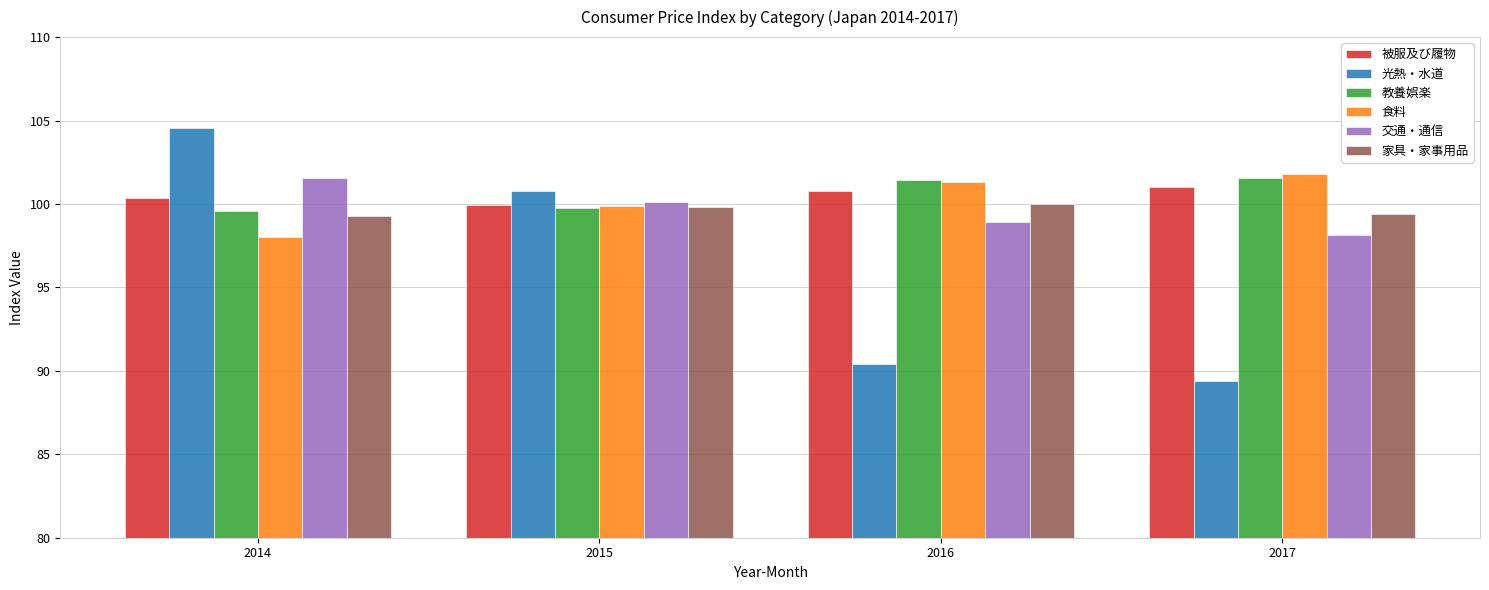

What value does the 交通・通信 series have at 2016?

98.9